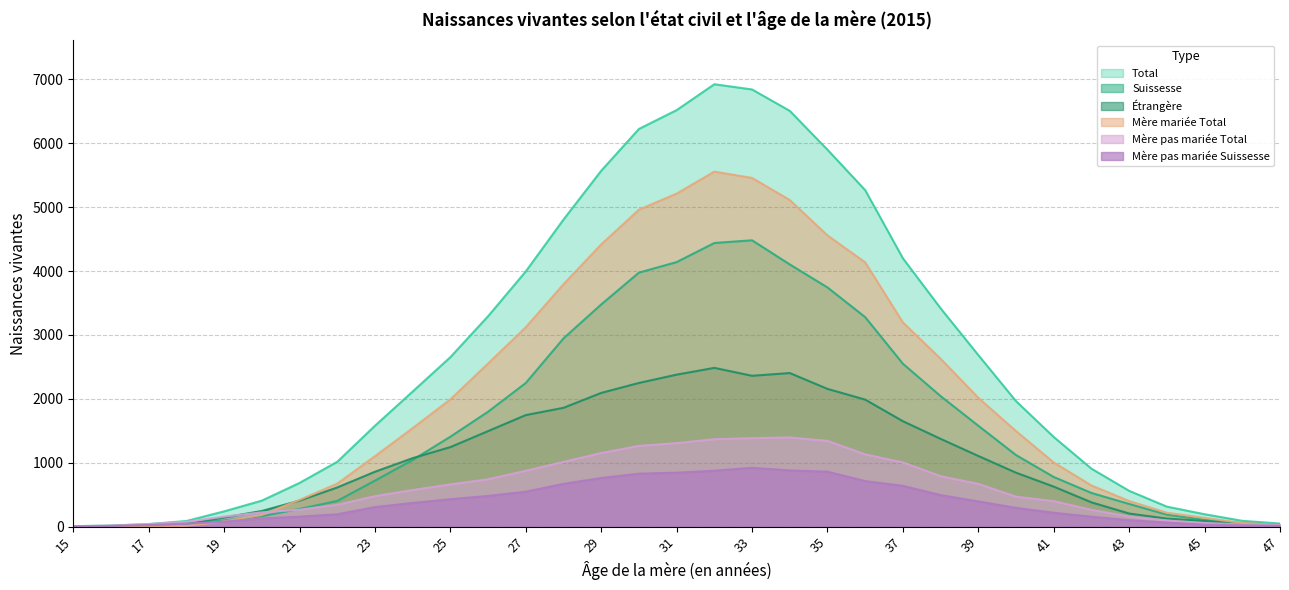

True or false: Suissesse has more than 1 points higher than both neighbors.

False